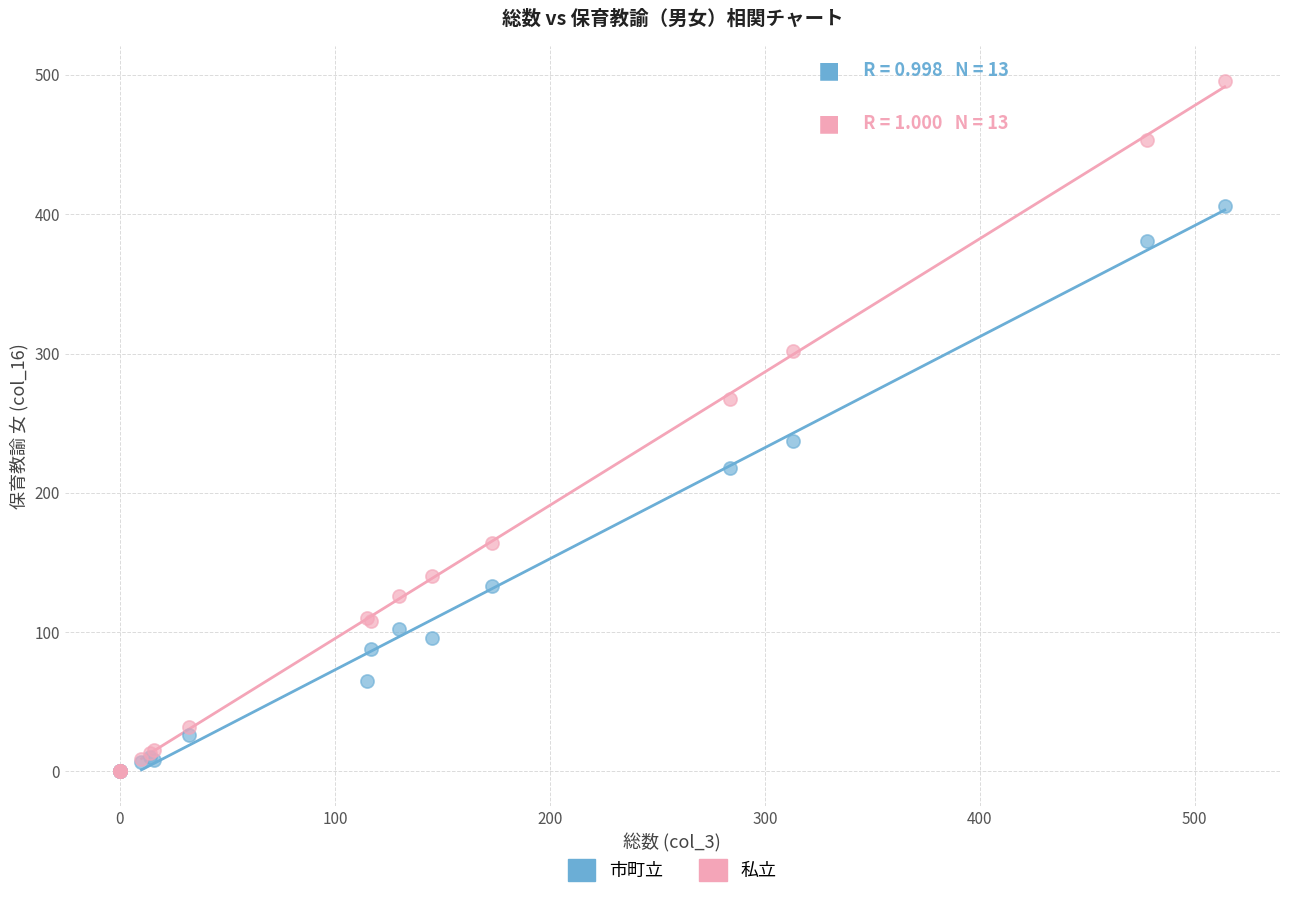

Which series has the largest Y range (max minus min)?

私立